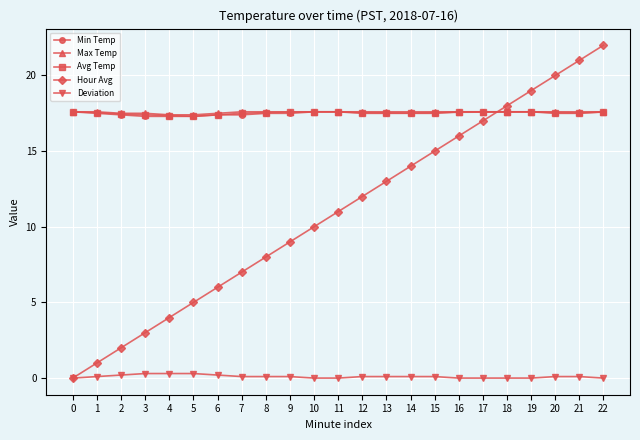

True or false: Avg Temp and Deviation intersect in this chart.

False